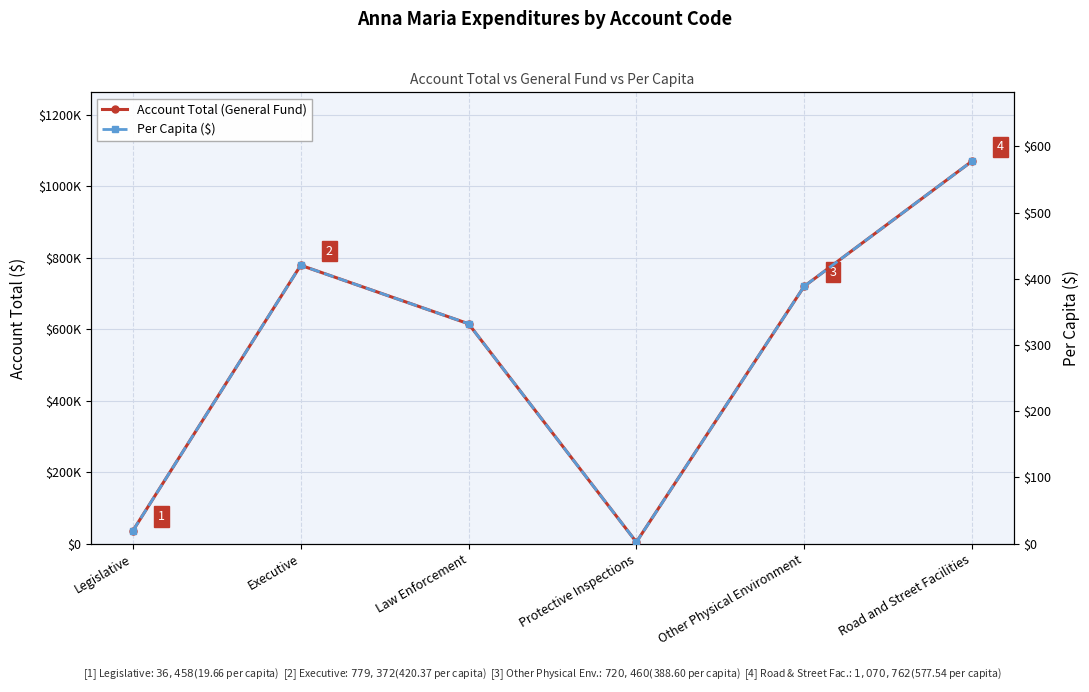

What is the value of the Account Total (General Fund) point at the 2nd from the left?

779372.0